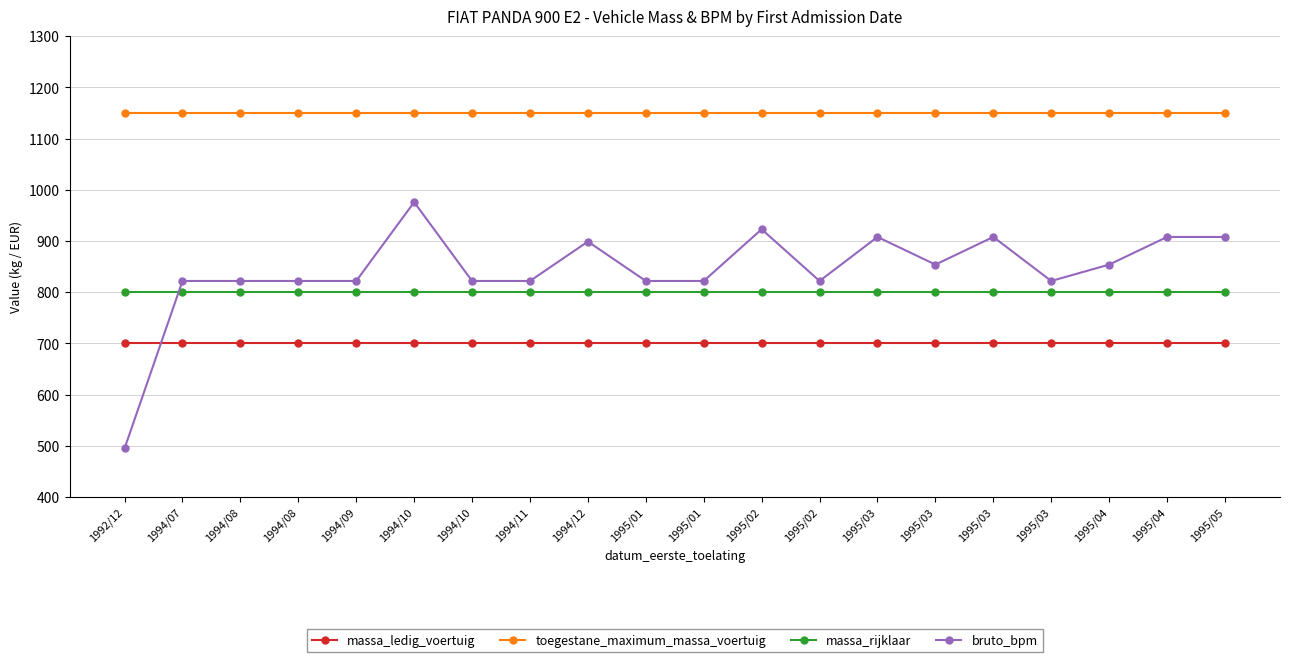

How many lines are shown in the chart?

4